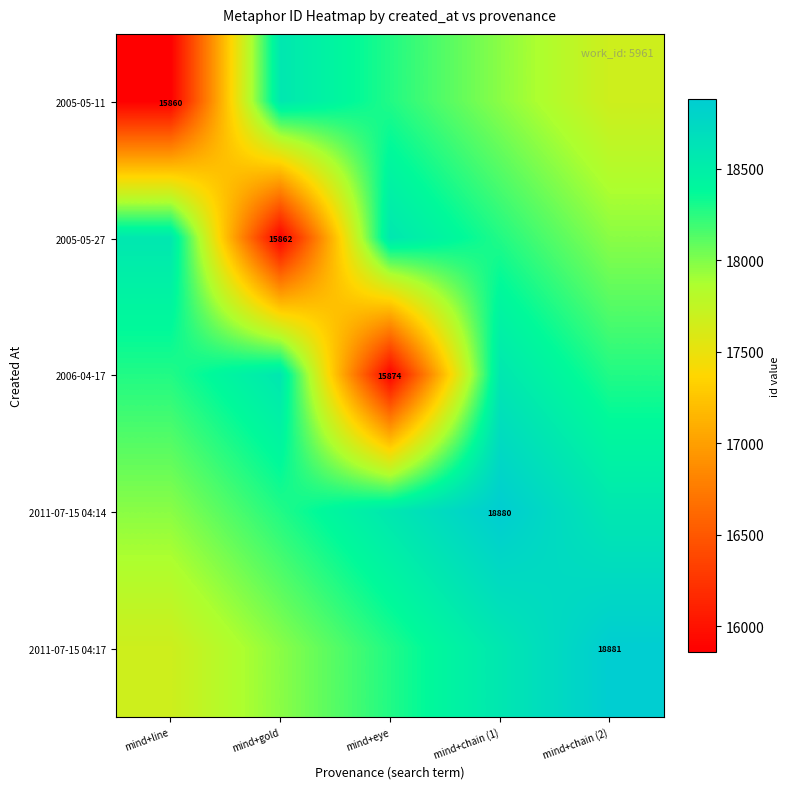

True or false: 2006-04-17 has a value of 5926.1 at mind+eye.

False